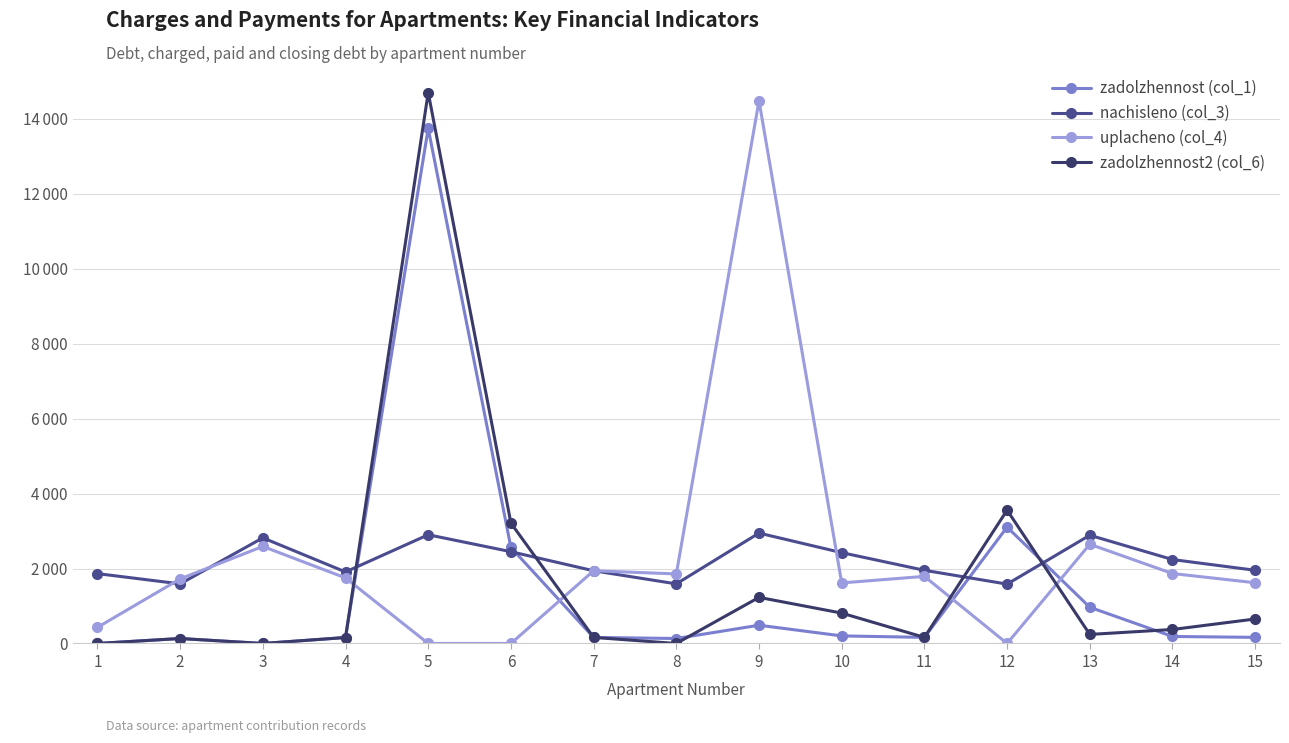

Does the chart have visible grid lines?

Yes